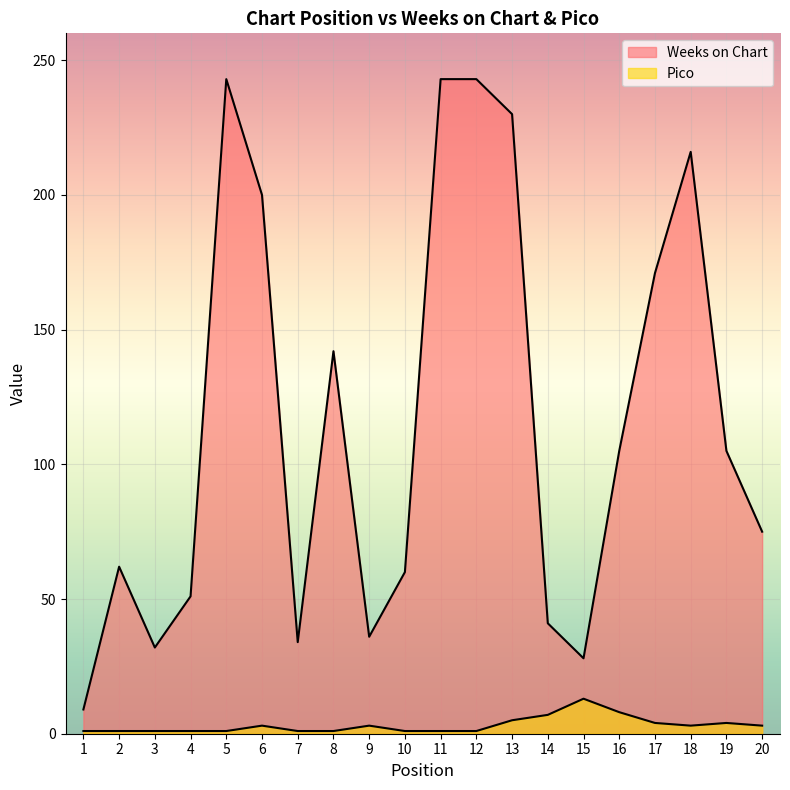

True or false: Weeks on Chart has more than 2 interior local peaks.

True